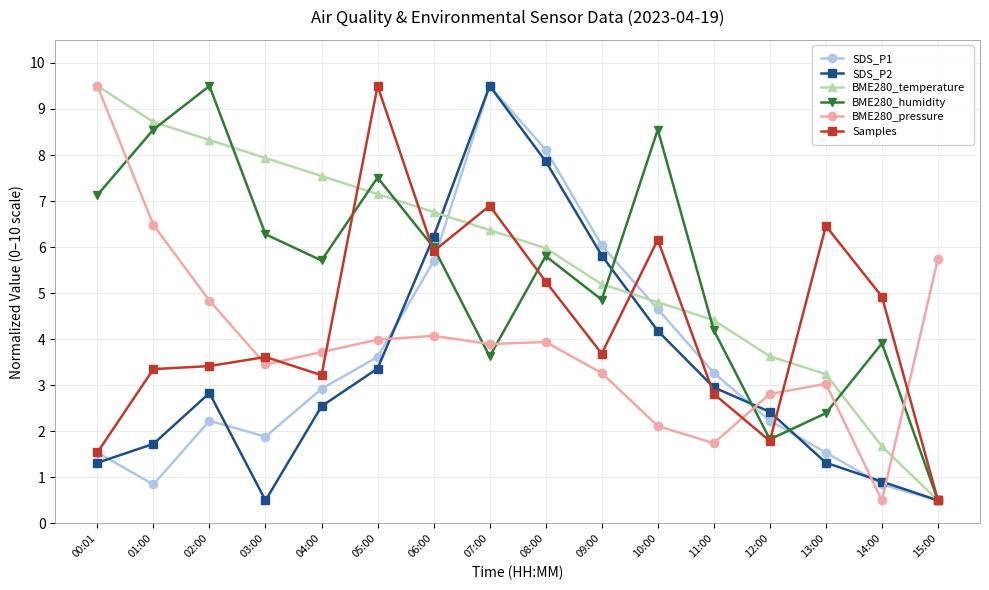

What is the label of the 16th point from the left?

15:00